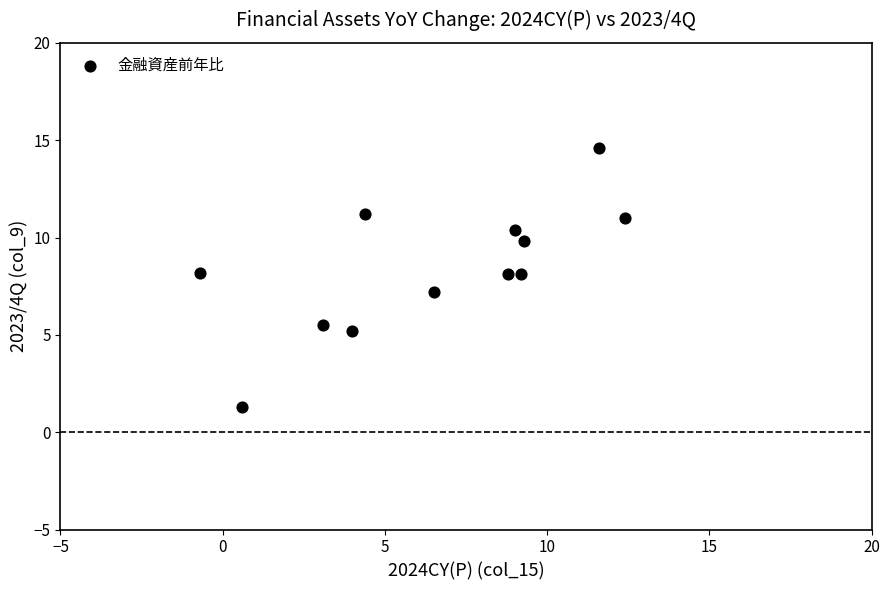

What is the average Y value?

8.4